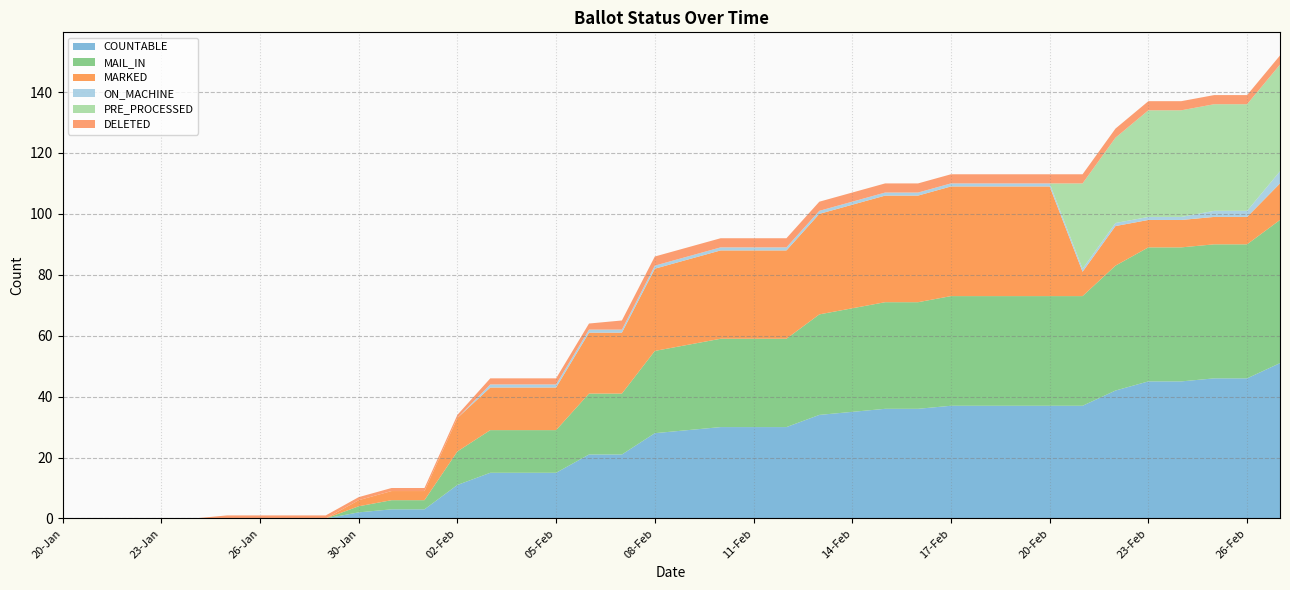

Reading left to right, list all the values displayed in this chart.

COUNTABLE: 20-Jan=0	21-Jan=0	22-Jan=0	23-Jan=0	24-Jan=0	25-Jan=0	26-Jan=0	27-Jan=0	29-Jan=0	30-Jan=2	31-Jan=3	01-Feb=3	02-Feb=11	03-Feb=15	04-Feb=15	05-Feb=15	06-Feb=21	07-Feb=21	08-Feb=28	09-Feb=29	10-Feb=30	11-Feb=30	12-Feb=30	13-Feb=34	14-Feb=35	15-Feb=36	16-Feb=36	17-Feb=37	18-Feb=37	19-Feb=37	20-Feb=37	21-Feb=37	22-Feb=42	23-Feb=45	24-Feb=45	25-Feb=46	26-Feb=46	27-Feb=51
MAIL_IN: 20-Jan=0	21-Jan=0	22-Jan=0	23-Jan=0	24-Jan=0	25-Jan=0	26-Jan=0	27-Jan=0	29-Jan=0	30-Jan=2	31-Jan=3	01-Feb=3	02-Feb=11	03-Feb=14	04-Feb=14	05-Feb=14	06-Feb=20	07-Feb=20	08-Feb=27	09-Feb=28	10-Feb=29	11-Feb=29	12-Feb=29	13-Feb=33	14-Feb=34	15-Feb=35	16-Feb=35	17-Feb=36	18-Feb=36	19-Feb=36	20-Feb=36	21-Feb=36	22-Feb=41	23-Feb=44	24-Feb=44	25-Feb=44	26-Feb=44	27-Feb=47
MARKED: 20-Jan=0	21-Jan=0	22-Jan=0	23-Jan=0	24-Jan=0	25-Jan=0	26-Jan=0	27-Jan=0	29-Jan=0	30-Jan=2	31-Jan=3	01-Feb=3	02-Feb=11	03-Feb=14	04-Feb=14	05-Feb=14	06-Feb=20	07-Feb=20	08-Feb=27	09-Feb=28	10-Feb=29	11-Feb=29	12-Feb=29	13-Feb=33	14-Feb=34	15-Feb=35	16-Feb=35	17-Feb=36	18-Feb=36	19-Feb=36	20-Feb=36	21-Feb=8	22-Feb=13	23-Feb=9	24-Feb=9	25-Feb=9	26-Feb=9	27-Feb=12
ON_MACHINE: 20-Jan=0	21-Jan=0	22-Jan=0	23-Jan=0	24-Jan=0	25-Jan=0	26-Jan=0	27-Jan=0	29-Jan=0	30-Jan=0	31-Jan=0	01-Feb=0	02-Feb=0	03-Feb=1	04-Feb=1	05-Feb=1	06-Feb=1	07-Feb=1	08-Feb=1	09-Feb=1	10-Feb=1	11-Feb=1	12-Feb=1	13-Feb=1	14-Feb=1	15-Feb=1	16-Feb=1	17-Feb=1	18-Feb=1	19-Feb=1	20-Feb=1	21-Feb=1	22-Feb=1	23-Feb=1	24-Feb=1	25-Feb=2	26-Feb=2	27-Feb=4
PRE_PROCESSED: 20-Jan=0	21-Jan=0	22-Jan=0	23-Jan=0	24-Jan=0	25-Jan=0	26-Jan=0	27-Jan=0	29-Jan=0	30-Jan=0	31-Jan=0	01-Feb=0	02-Feb=0	03-Feb=0	04-Feb=0	05-Feb=0	06-Feb=0	07-Feb=0	08-Feb=0	09-Feb=0	10-Feb=0	11-Feb=0	12-Feb=0	13-Feb=0	14-Feb=0	15-Feb=0	16-Feb=0	17-Feb=0	18-Feb=0	19-Feb=0	20-Feb=0	21-Feb=28	22-Feb=28	23-Feb=35	24-Feb=35	25-Feb=35	26-Feb=35	27-Feb=35
DELETED: 20-Jan=0	21-Jan=0	22-Jan=0	23-Jan=0	24-Jan=0	25-Jan=1	26-Jan=1	27-Jan=1	29-Jan=1	30-Jan=1	31-Jan=1	01-Feb=1	02-Feb=1	03-Feb=2	04-Feb=2	05-Feb=2	06-Feb=2	07-Feb=3	08-Feb=3	09-Feb=3	10-Feb=3	11-Feb=3	12-Feb=3	13-Feb=3	14-Feb=3	15-Feb=3	16-Feb=3	17-Feb=3	18-Feb=3	19-Feb=3	20-Feb=3	21-Feb=3	22-Feb=3	23-Feb=3	24-Feb=3	25-Feb=3	26-Feb=3	27-Feb=3